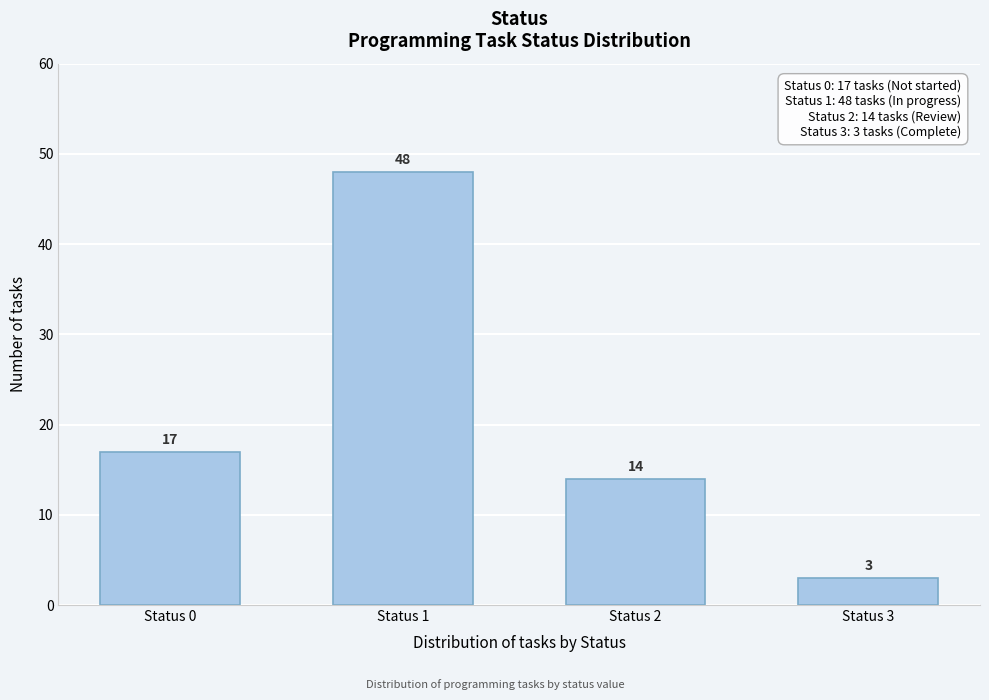

Reading right to left, transcribe all the data shown in this chart.

3	14	48	17